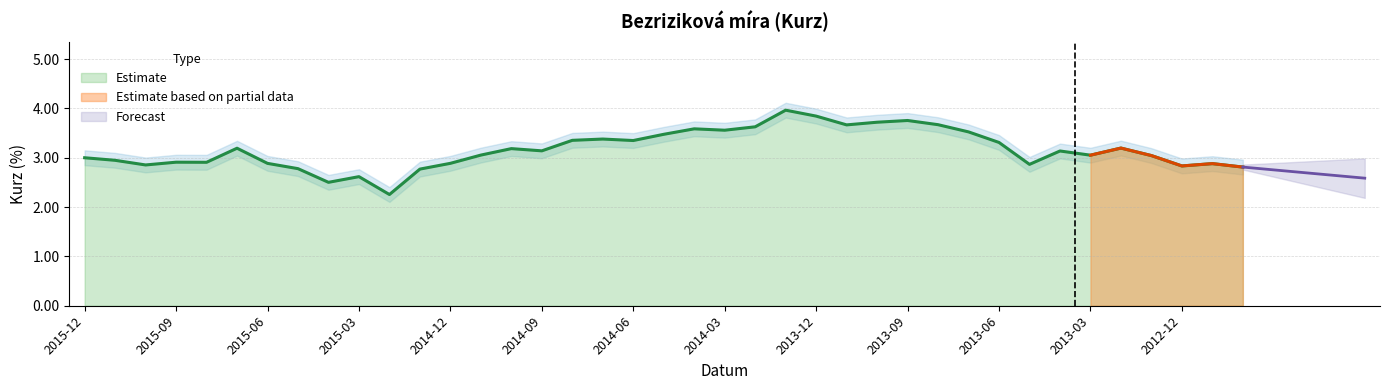

What is the maximum value for Estimate?

4.0